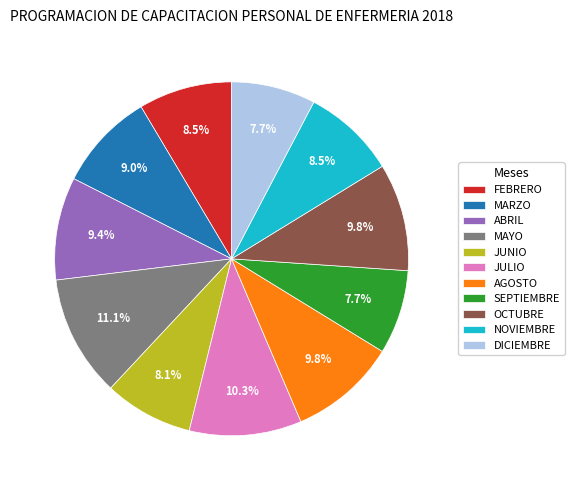

What percentage do AGOSTO and DICIEMBRE together represent?

17.5%